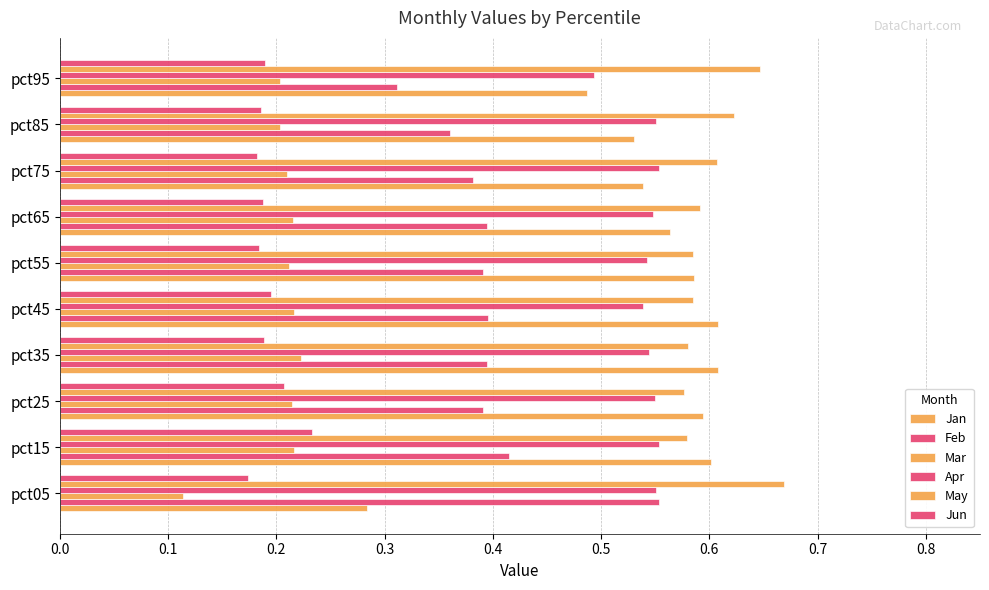

How many distinct data groups are displayed?

6